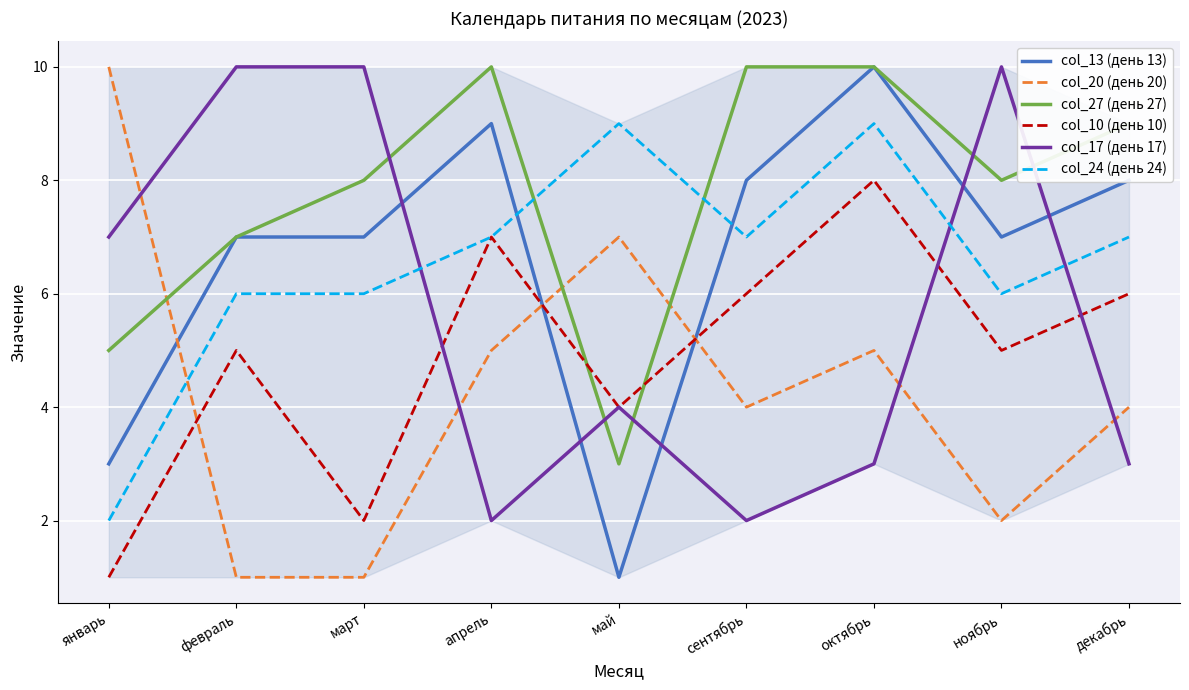

Reading right to left, extract all data points from this chart.

col_13 (день 13): 8	7	10	8	1	9	7	7	3
col_20 (день 20): 4	2	5	4	7	5	1	1	10
col_27 (день 27): 9	8	10	10	3	10	8	7	5
col_10 (день 10): 6	5	8	6	4	7	2	5	1
col_17 (день 17): 3	10	3	2	4	2	10	10	7
col_24 (день 24): 7	6	9	7	9	7	6	6	2